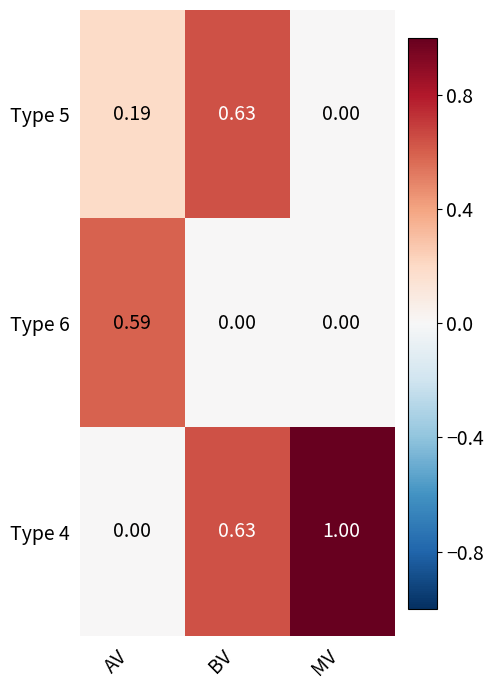

Which label corresponds to the largest value in the chart?

MV